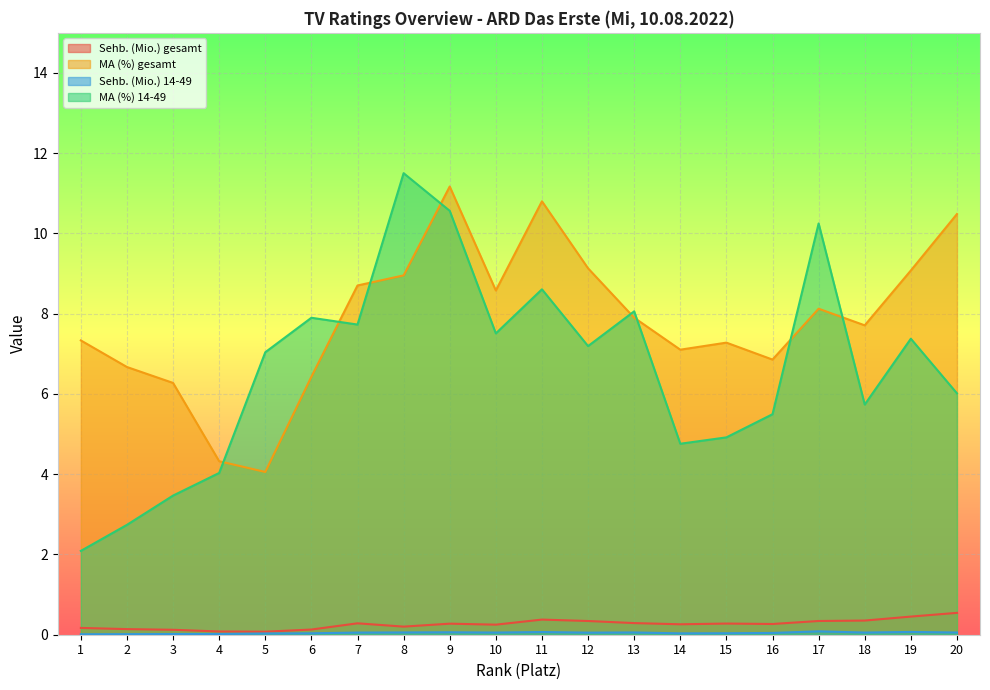

Reading right to left, list all the values displayed in this chart.

Sehb. (Mio.) gesamt: 20=0.5	19=0.5	18=0.4	17=0.3	16=0.3	15=0.3	14=0.3	13=0.3	12=0.3	11=0.4	10=0.3	9=0.3	8=0.2	7=0.3	6=0.1	5=0.1	4=0.1	3=0.1	2=0.1	1=0.2
MA (%) gesamt: 20=10.5	19=9.1	18=7.7	17=8.1	16=6.9	15=7.3	14=7.1	13=7.9	12=9.1	11=10.8	10=8.6	9=11.2	8=9.0	7=8.7	6=6.4	5=4.1	4=4.3	3=6.3	2=6.7	1=7.3
Sehb. (Mio.) 14-49: 20=0.1	19=0.1	18=0.1	17=0.1	16=0.0	15=0.0	14=0.0	13=0.1	12=0.1	11=0.1	10=0.1	9=0.1	8=0.1	7=0.1	6=0.0	5=0.0	4=0.0	3=0.0	2=0.0	1=0.0
MA (%) 14-49: 20=6.0	19=7.4	18=5.7	17=10.2	16=5.5	15=4.9	14=4.8	13=8.1	12=7.2	11=8.6	10=7.5	9=10.6	8=11.5	7=7.7	6=7.9	5=7.0	4=4.0	3=3.5	2=2.7	1=2.1